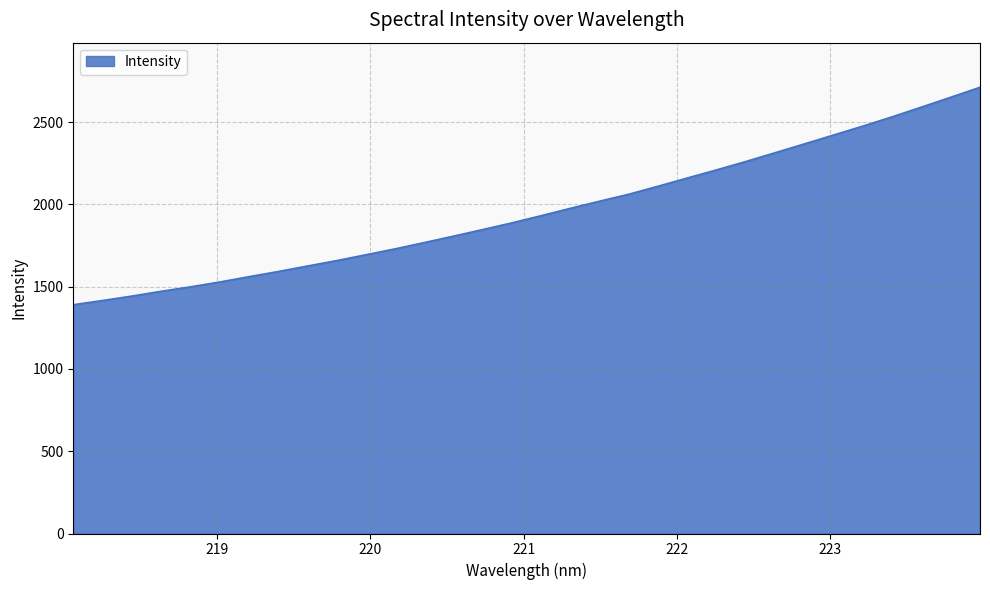

Does the chart have visible grid lines?

Yes